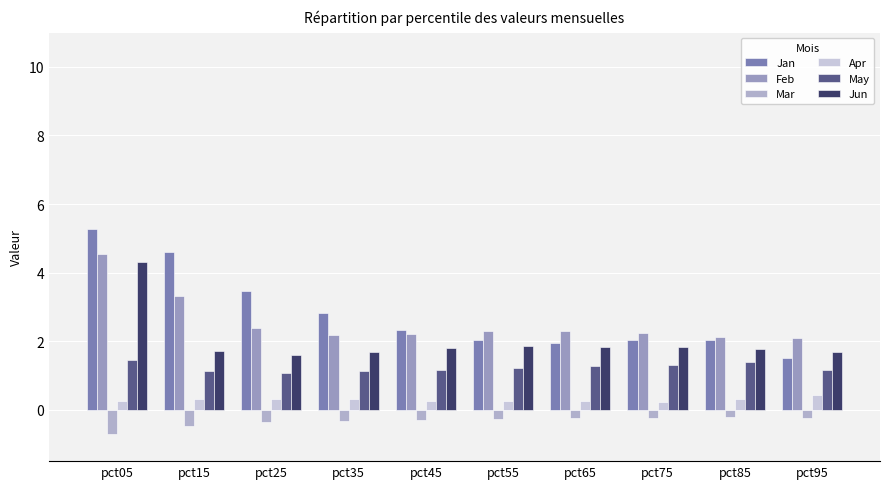

At pct85, list the series in order from smallest to largest.

Mar, Apr, May, Jun, Jan, Feb